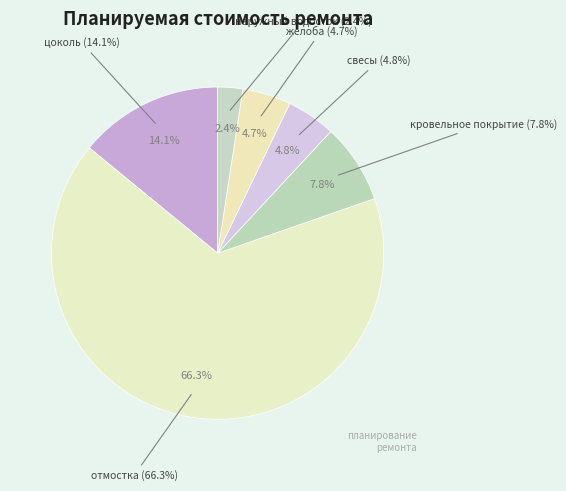

What percentage is the цоколь slice, to the nearest percent?

14%